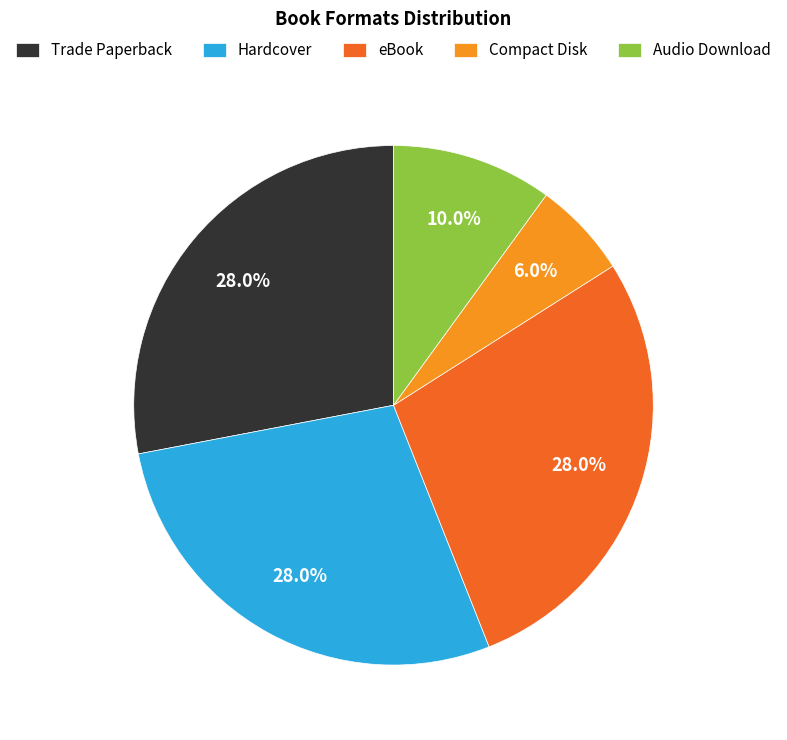

The Hardcover slice represents 28% of the pie. True or false?

True